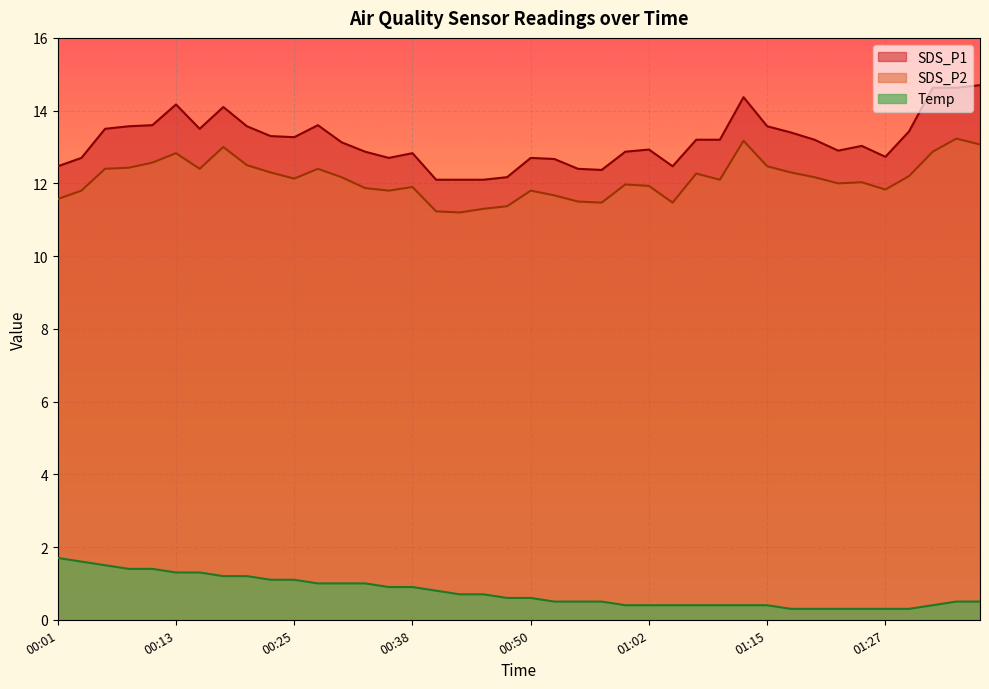

Does the chart display data point markers on the line(s)?

No